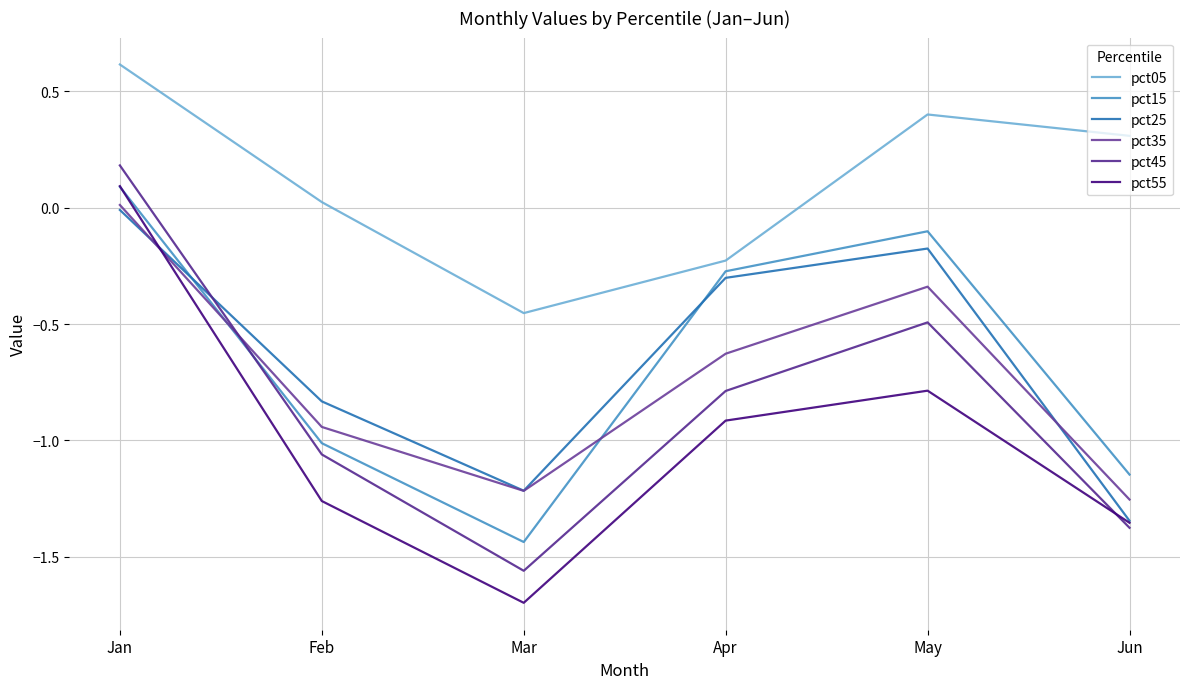

True or false: pct05 and pct35 intersect in this chart.

False